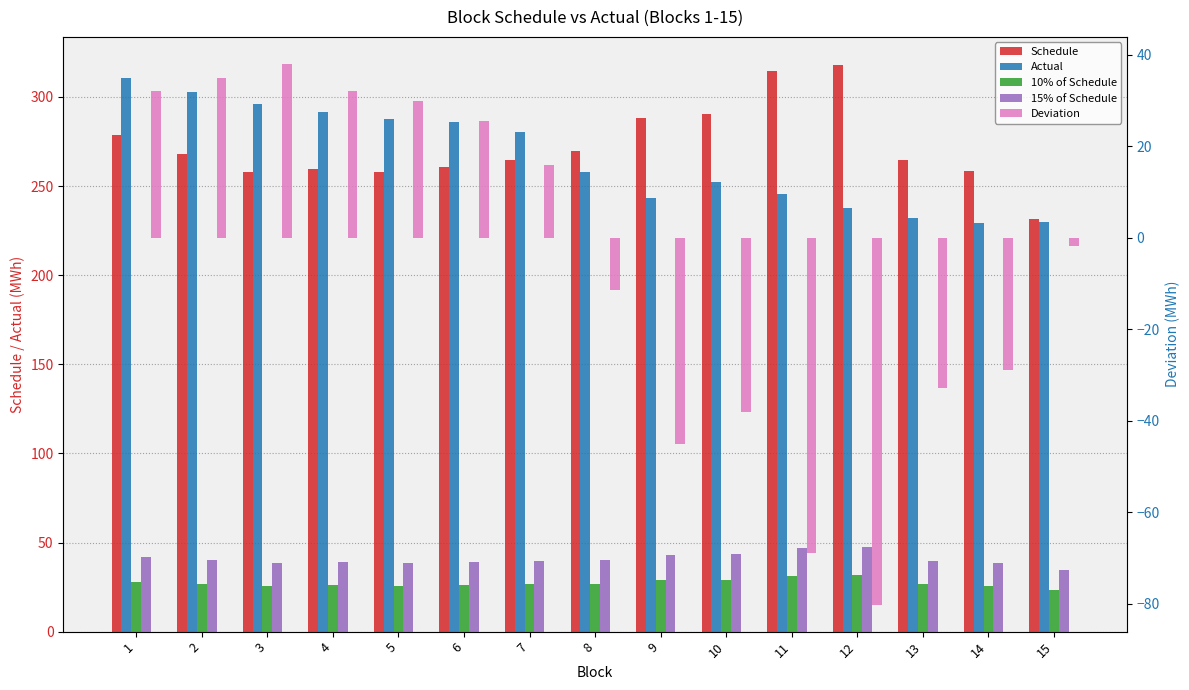

At which label does Deviation reach its peak?

3